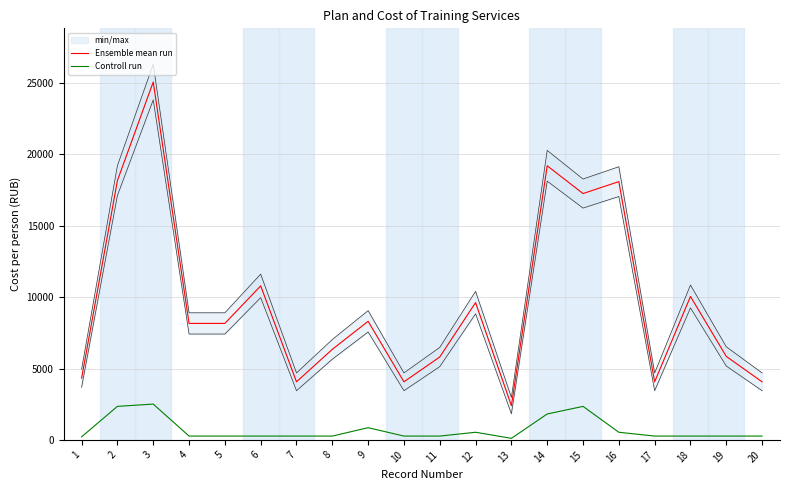

Where is Ensemble mean run nearest to the value 13740?

6